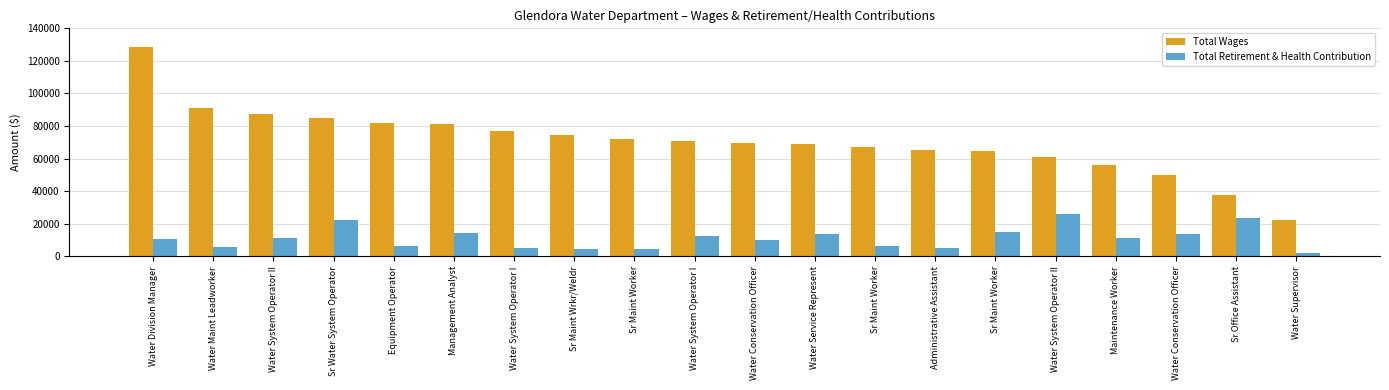

How many groups of bars are there?

20